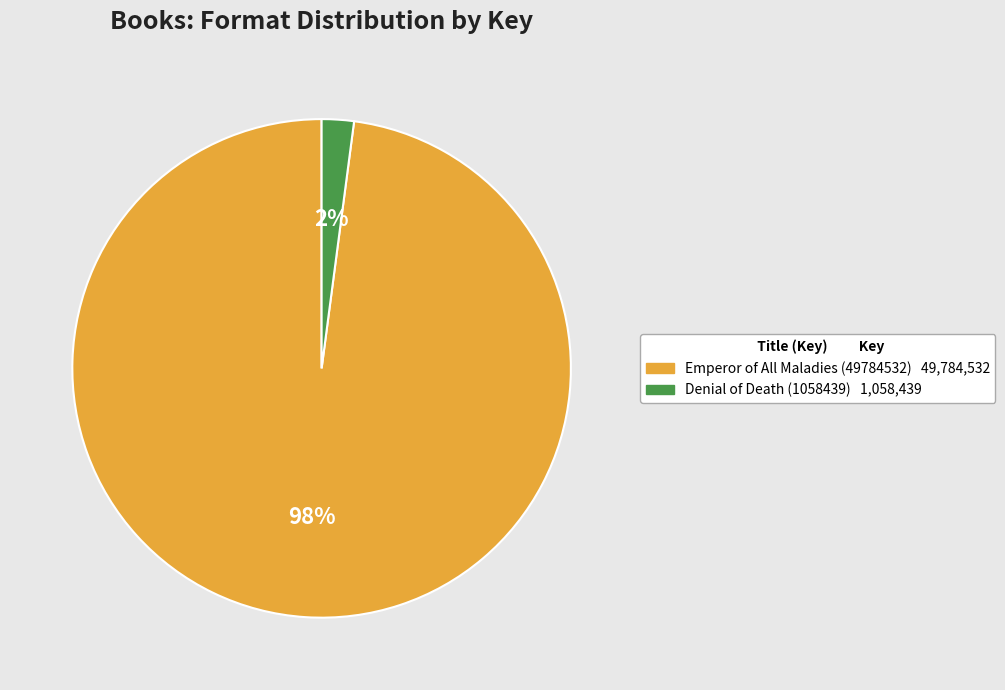

Is the sum of Denial of Death (1058439) and Emperor of All Maladies (49784532) greater than half?

Yes